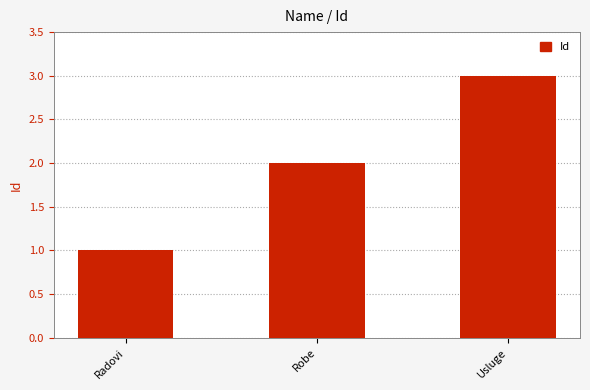

Is it true that the value at Usluge is 1?

False